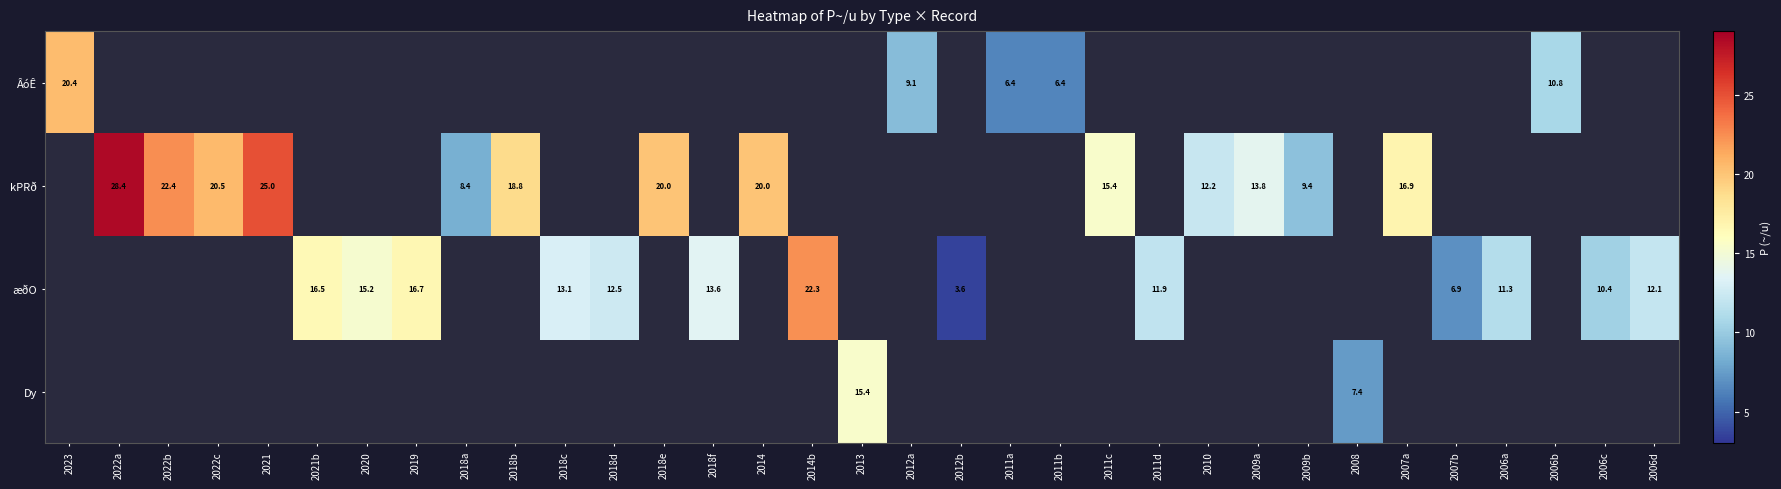

Count the number of categories in the chart.

33